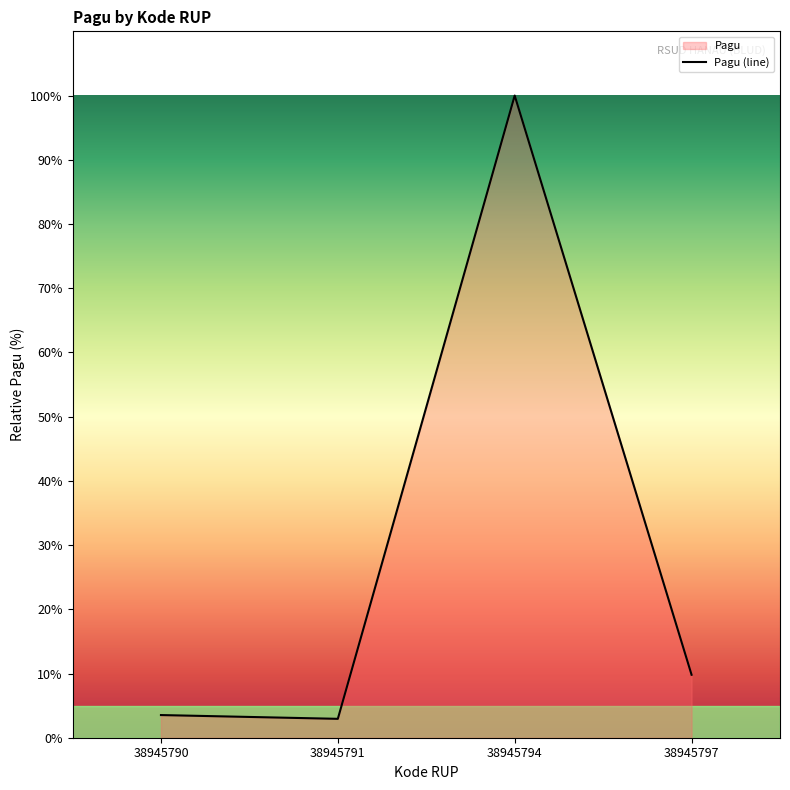

True or false: the data shows 2.9 at 38945791.

True